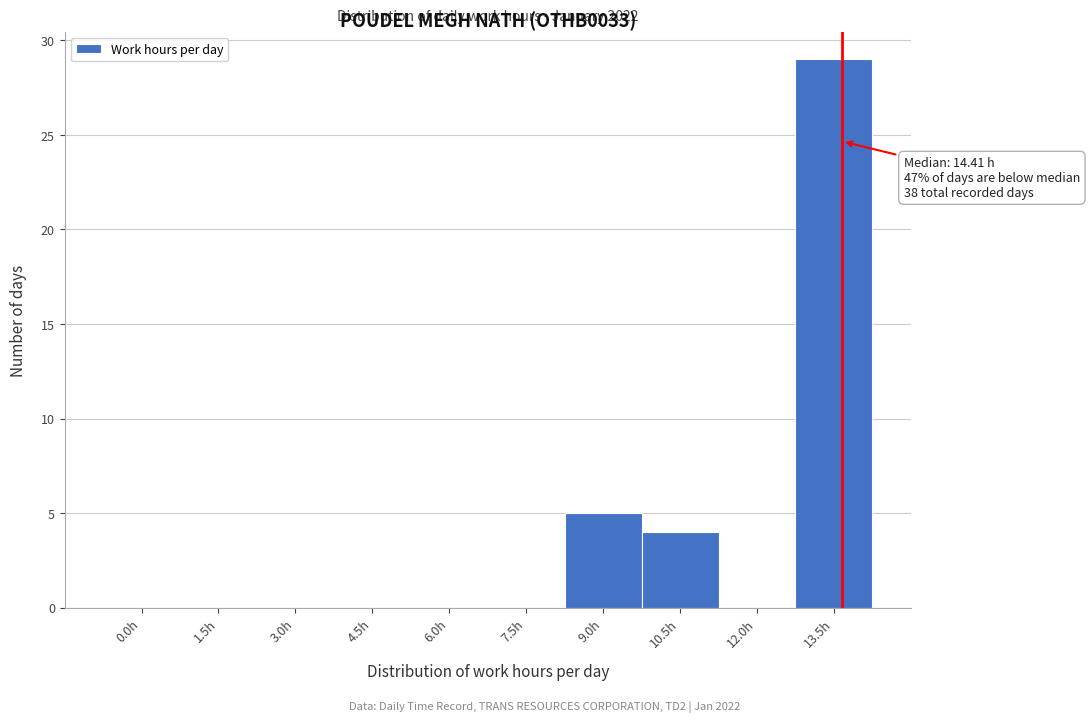

Reading left to right, what are all the values shown in this chart?

0.0h=0	1.5h=0	3.0h=0	4.5h=0	6.0h=0	7.5h=0	9.0h=5	10.5h=4	12.0h=0	13.5h=29